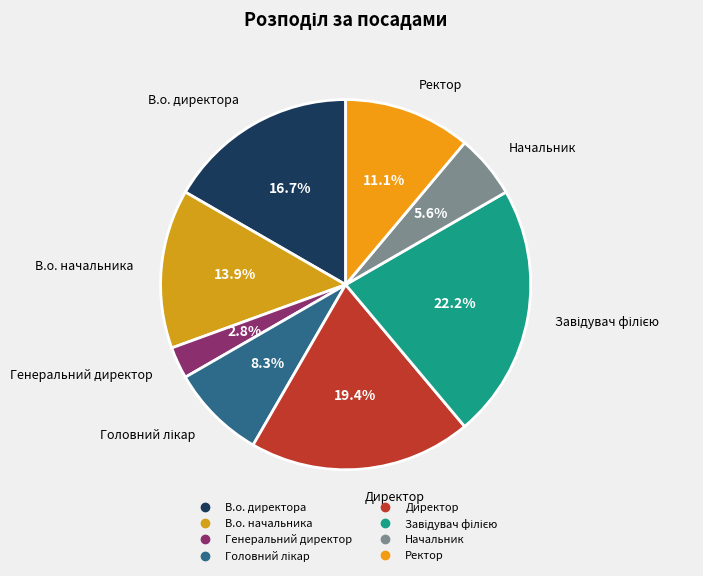

The Начальник slice represents 14% of the pie. True or false?

False